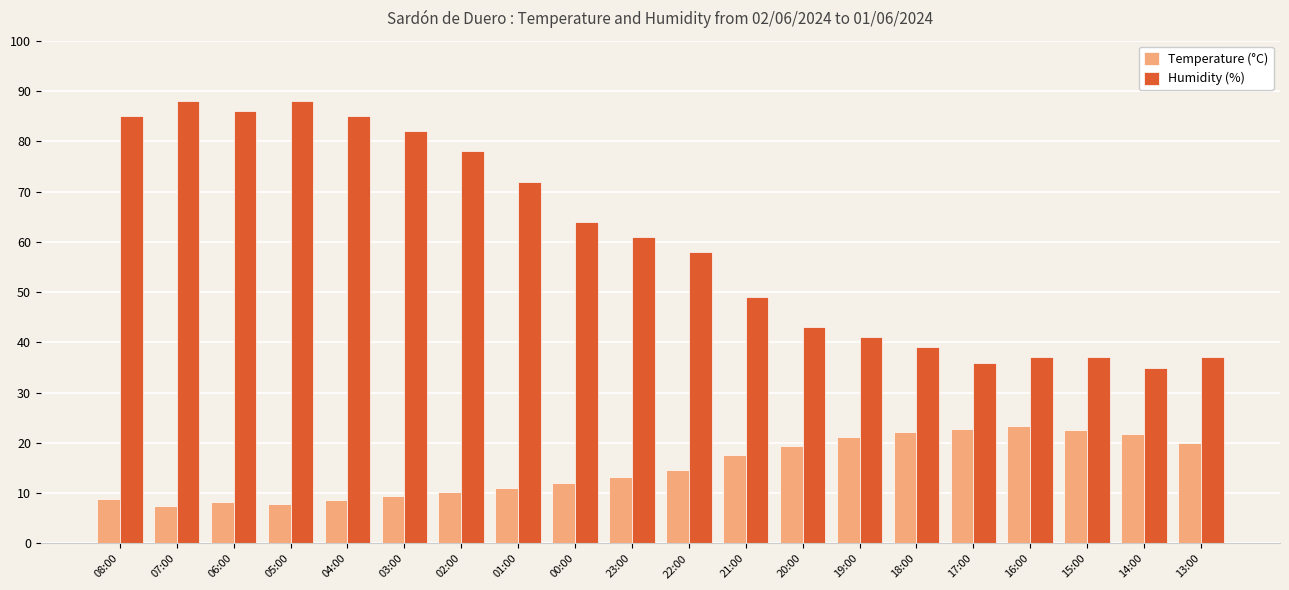

What is the highest value of the Humidity (%) series?

88.0